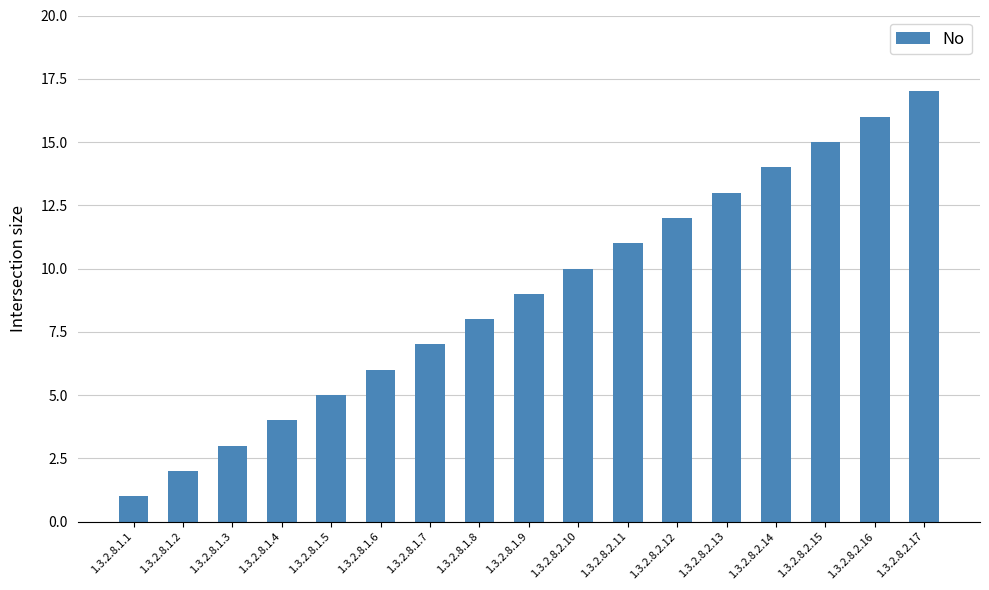

What is the sum of all values?

153